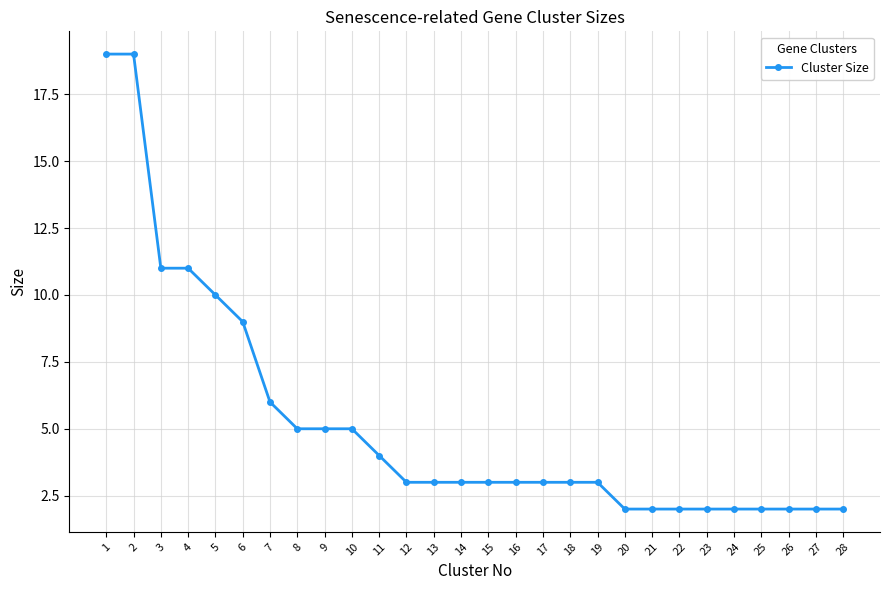

Count the number of categories in the chart.

28